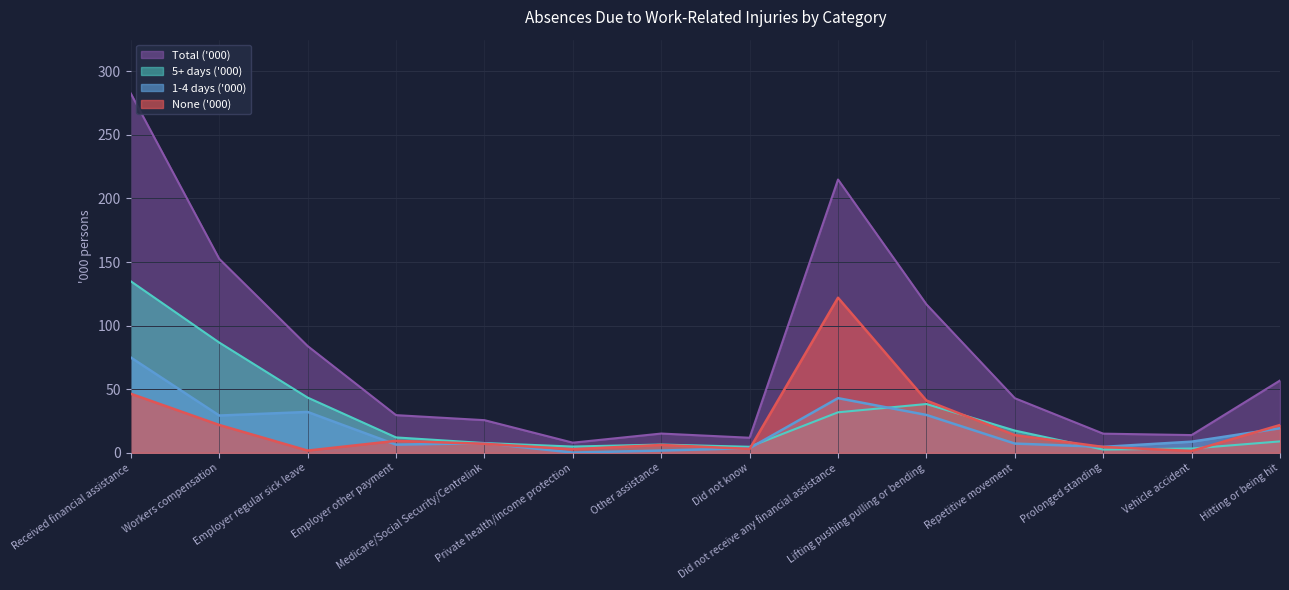

Rank the series at Repetitive movement from lowest to highest value.

1-4 days ('000), None ('000), 5+ days ('000), Total ('000)